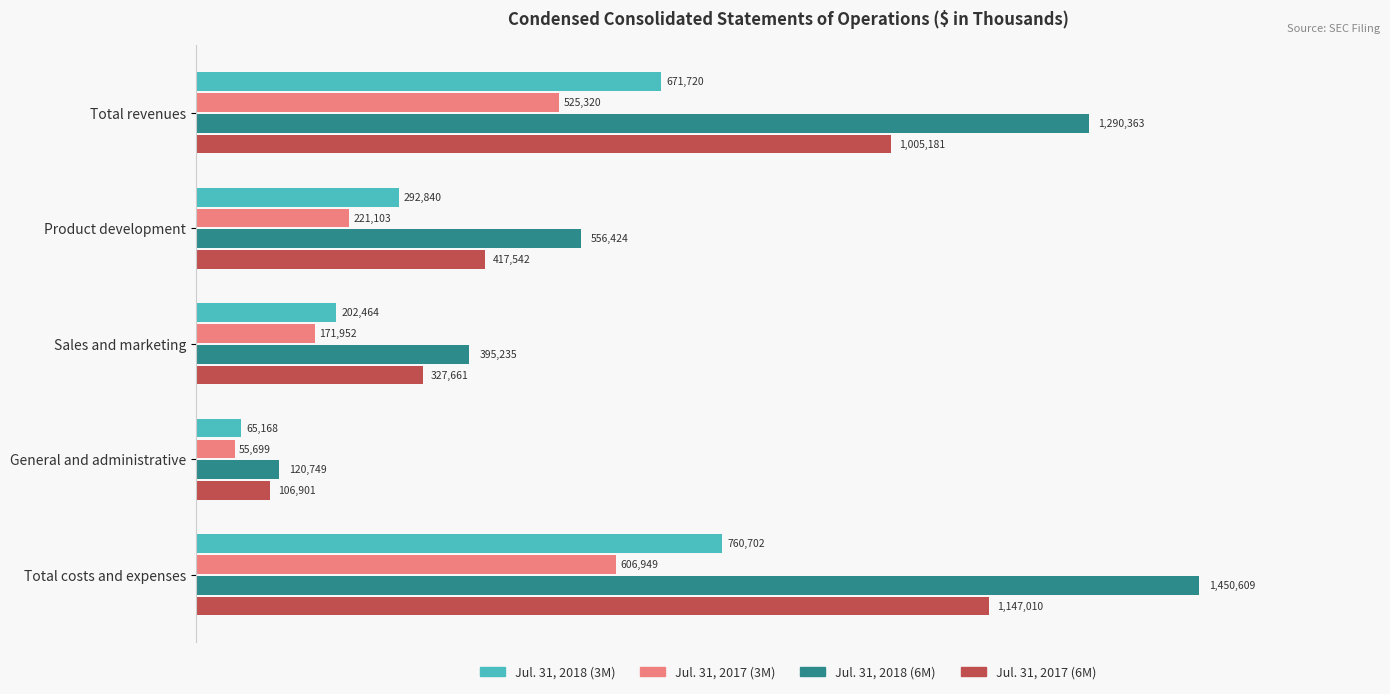

What is the average value of the Jul. 31, 2018 (3M) series?

398579